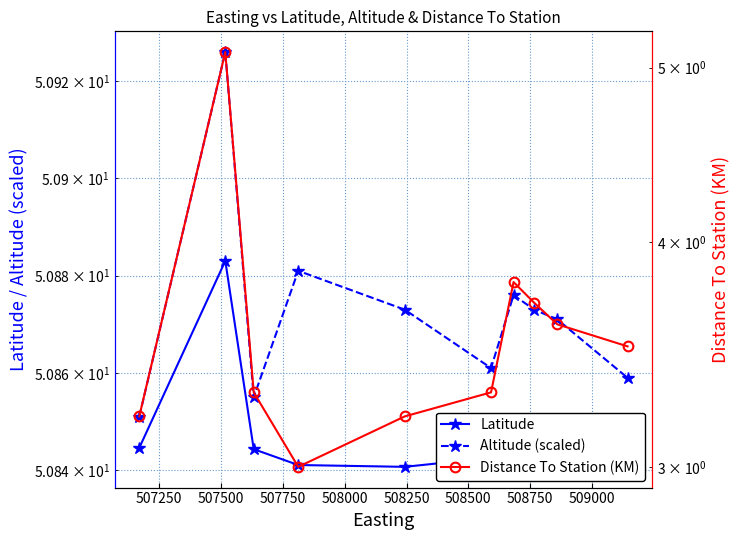

Which label corresponds to the smallest value in the chart?

507750